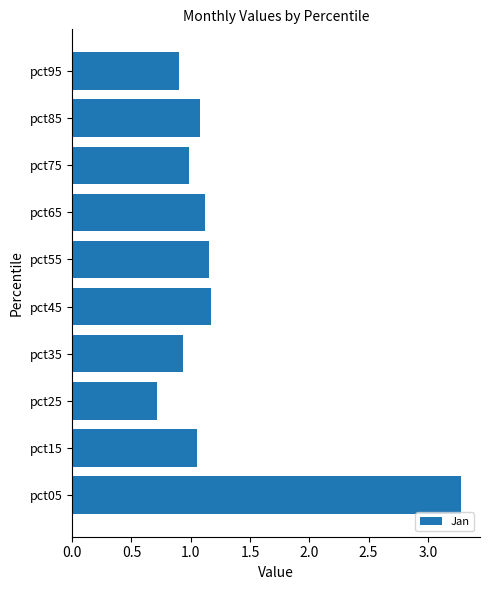

The chart shows a value of 1.7 at pct75. True or false?

False